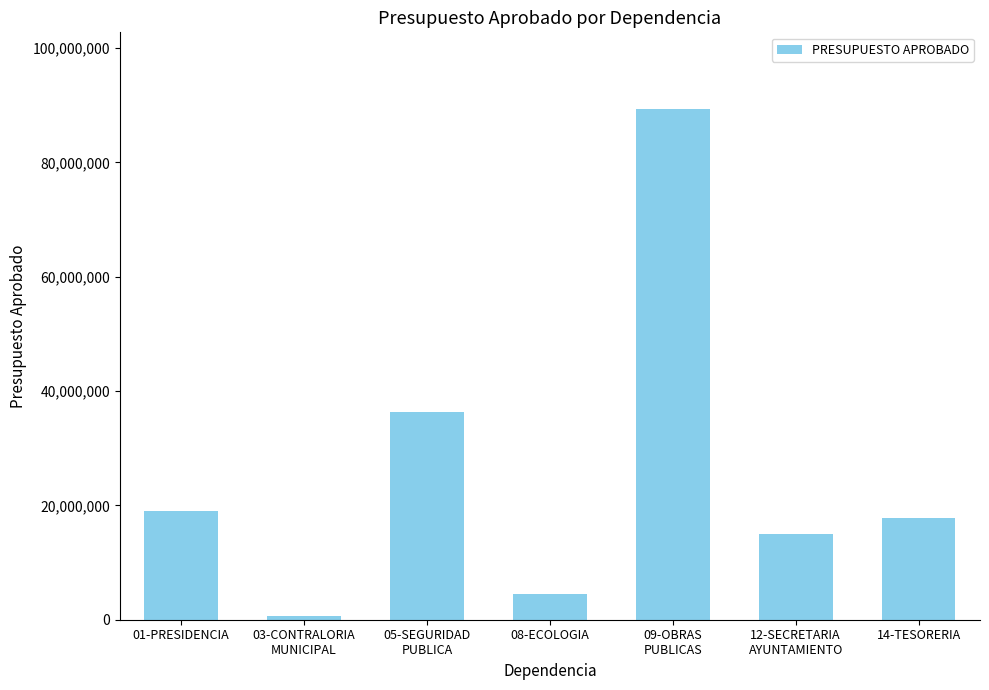

True or false: the data shows 7362813 at 14-TESORERIA.

False